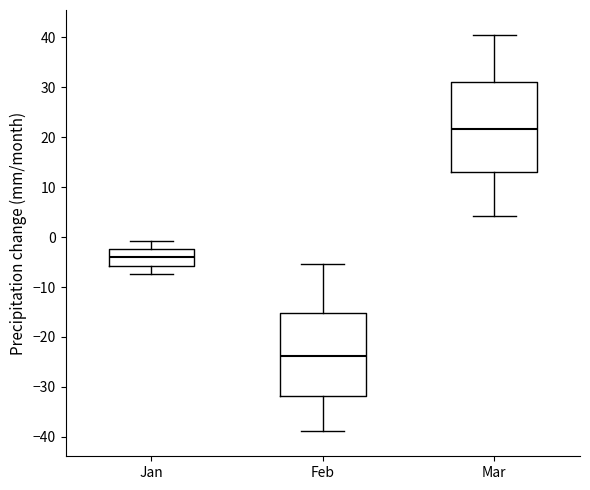

Reading left to right, transcribe this box plot: for each box, give where its median line is, the range the box spans, and where its two whiskers end, as read against the y-axis. The values are not printed on the chart, so give them approximately, as read against the axis.

Jan: median -4, box -6 to -2, whiskers -7 to -1
Feb: median -24, box -32 to -15, whiskers -39 to -5
Mar: median 22, box 13 to 31, whiskers 4 to 41